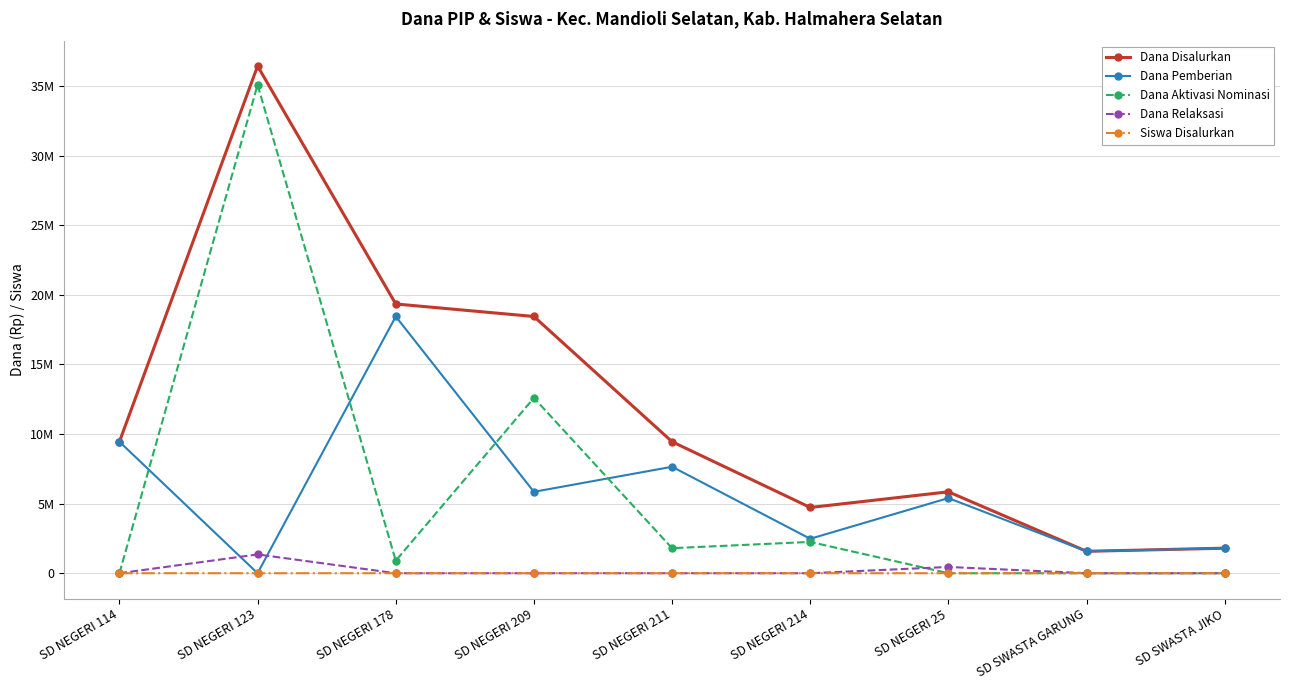

Which category has the highest value across all series?

SD NEGERI 123